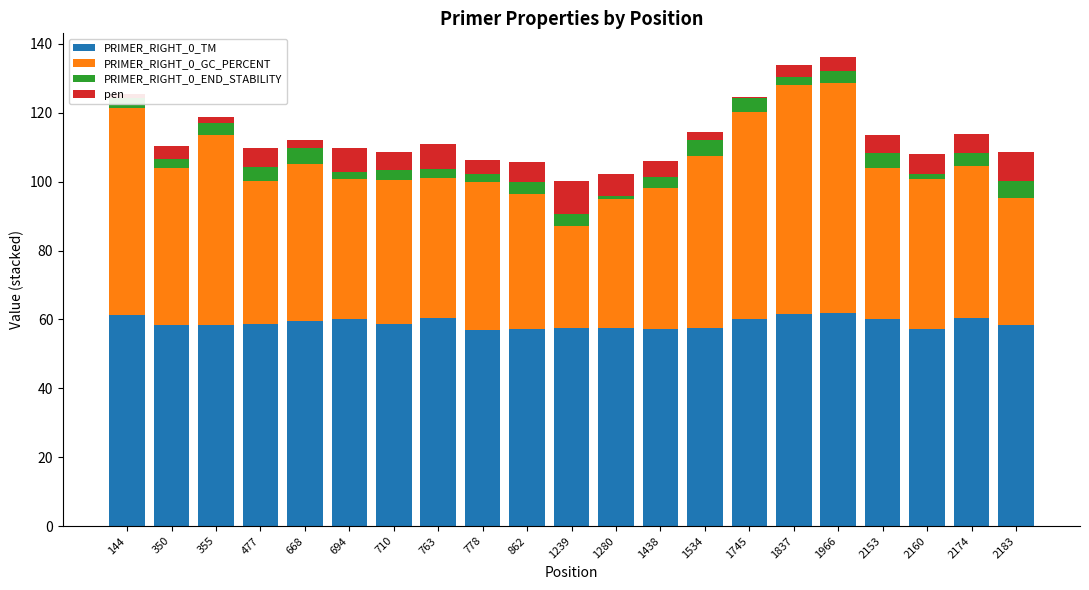

What is the sum of all PRIMER_RIGHT_0_TM values?

1239.6